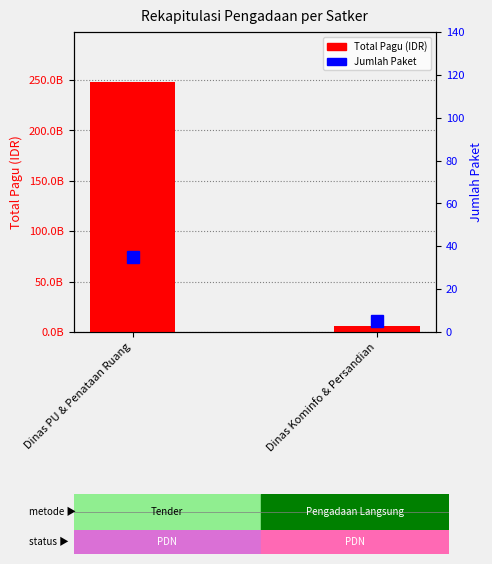

Reading left to right, extract all data points from this chart.

Total Pagu (IDR): Dinas PU & Penataan Ruang=248048208300	Dinas Kominfo & Persandian=6114414300
Jumlah Paket: Dinas PU & Penataan Ruang=35	Dinas Kominfo & Persandian=5